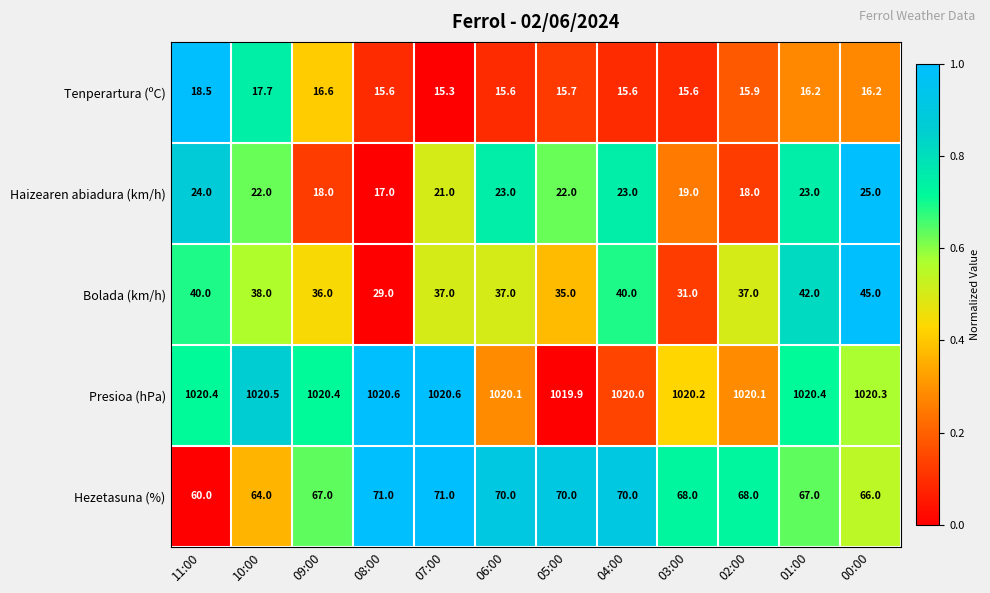

Rank the series at 06:00 from highest to lowest value.

Presioa (hPa), Hezetasuna (%), Bolada (km/h), Haizearen abiadura (km/h), Tenperartura (ºC)